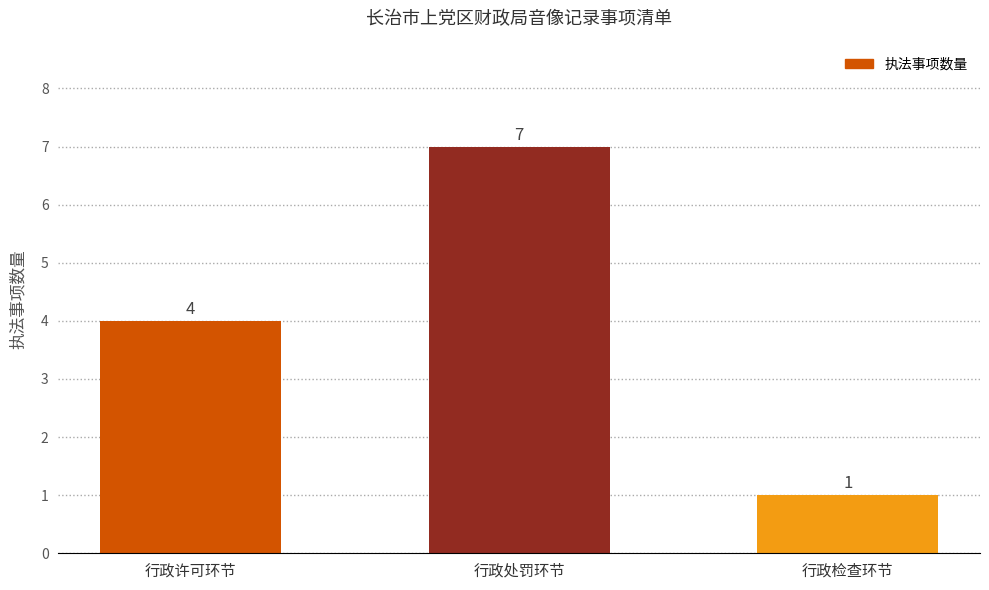

Is it true that the value at 行政处罚环节 is 7?

True